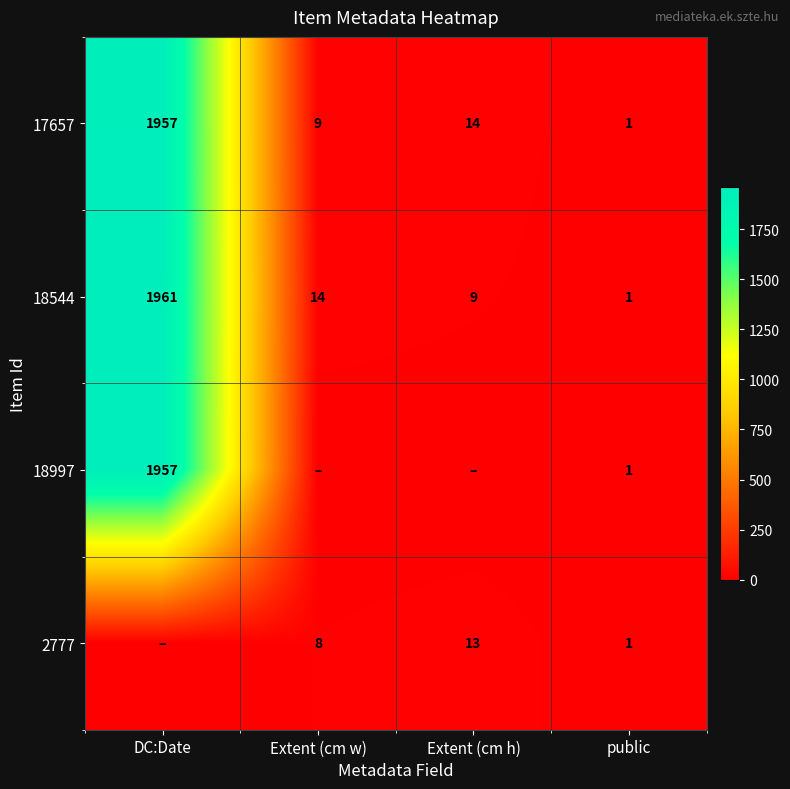

What is the lowest value of the 18544 series?

1